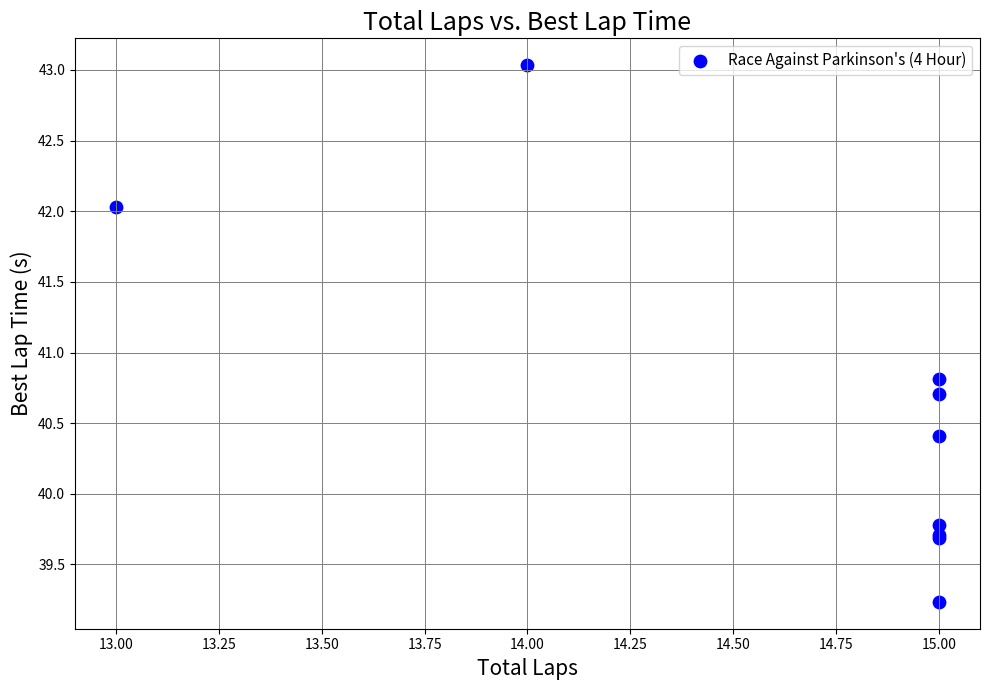

What Y value in the scatter plot is closest to 41?

40.8